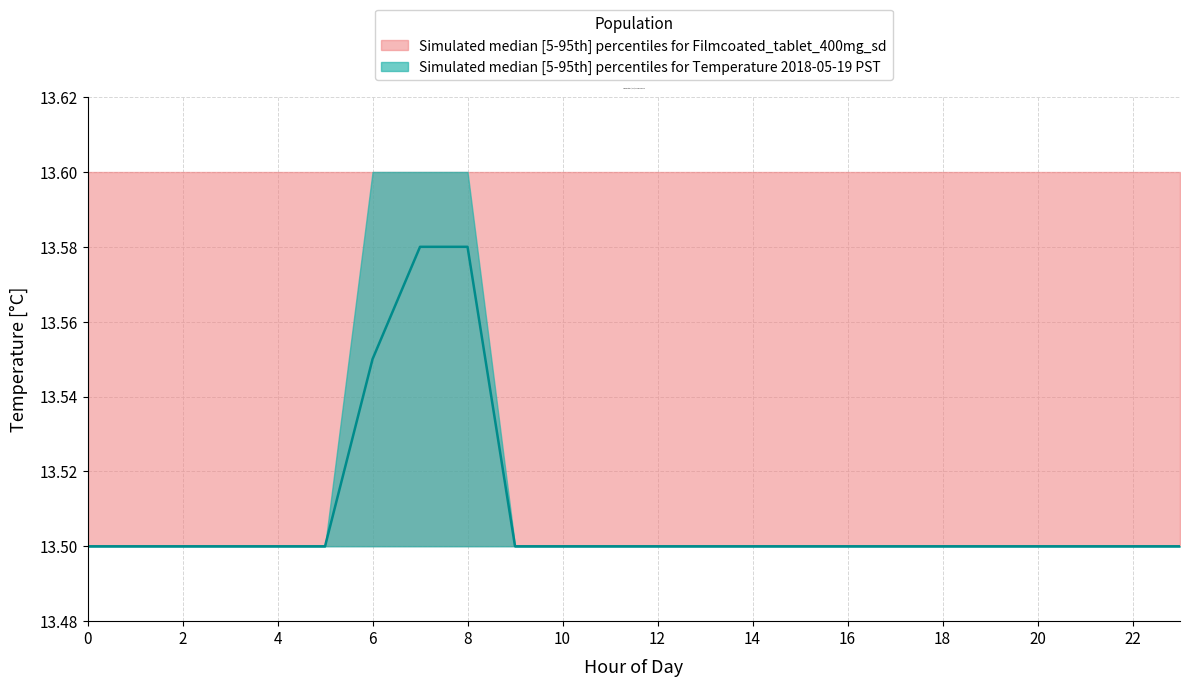

What is the minimum value shown in the chart?

13.5